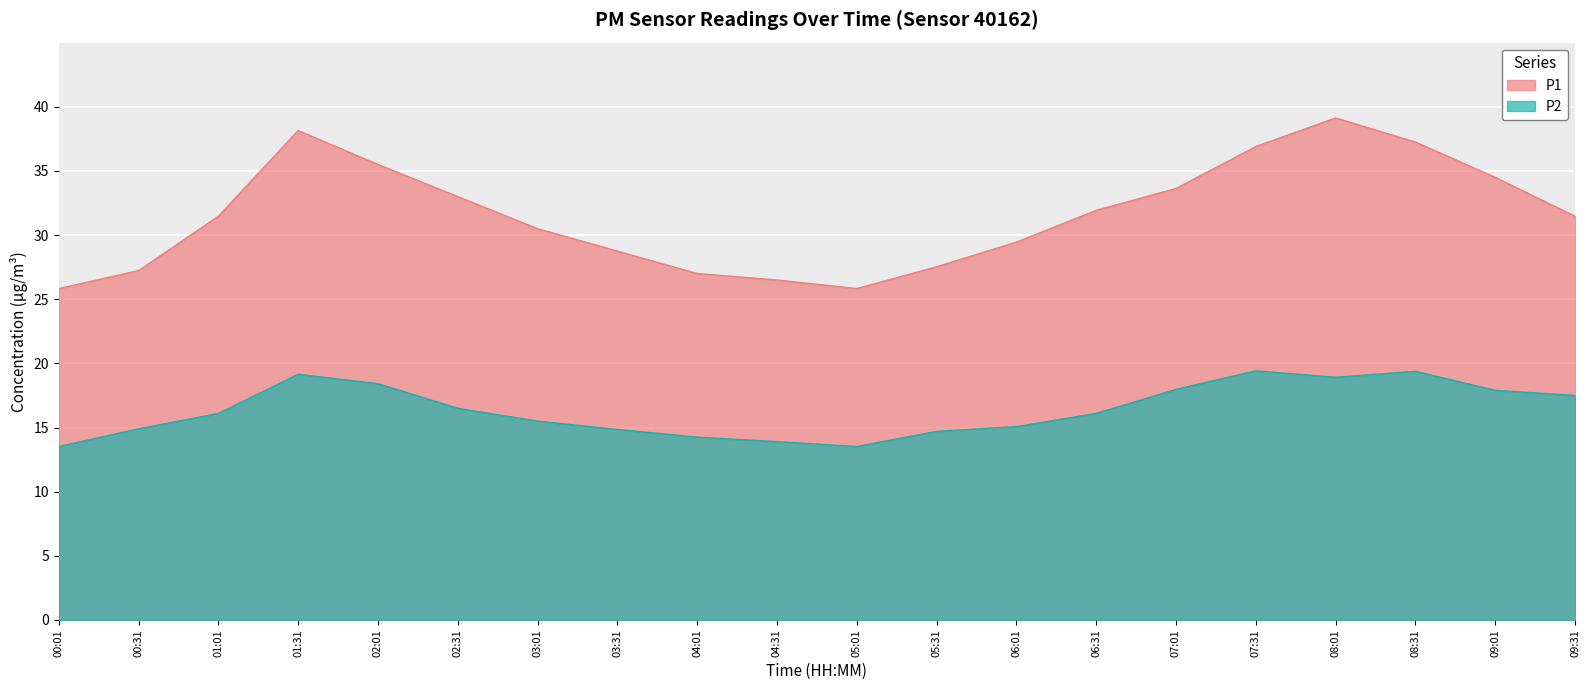

True or false: P2 and P1 intersect in this chart.

False